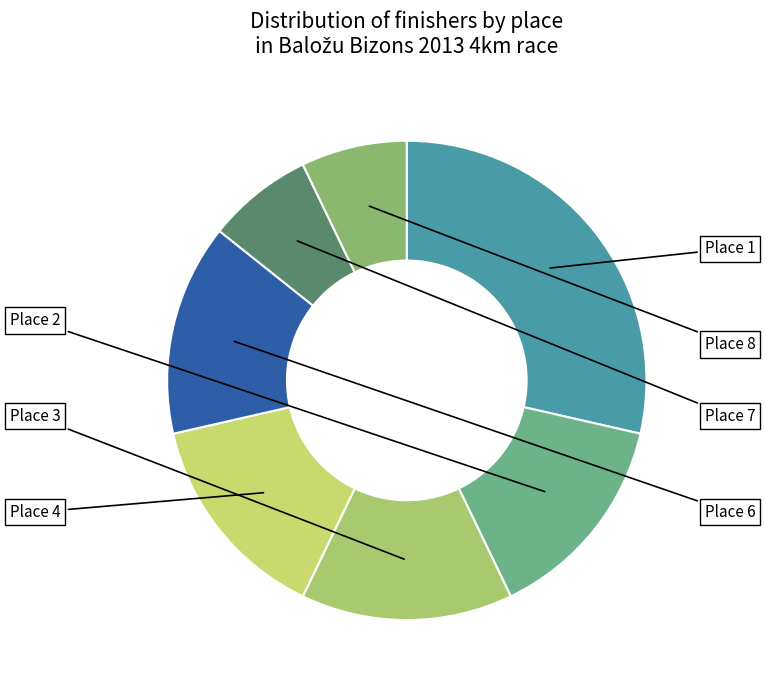

How many slices are in this pie chart?

7